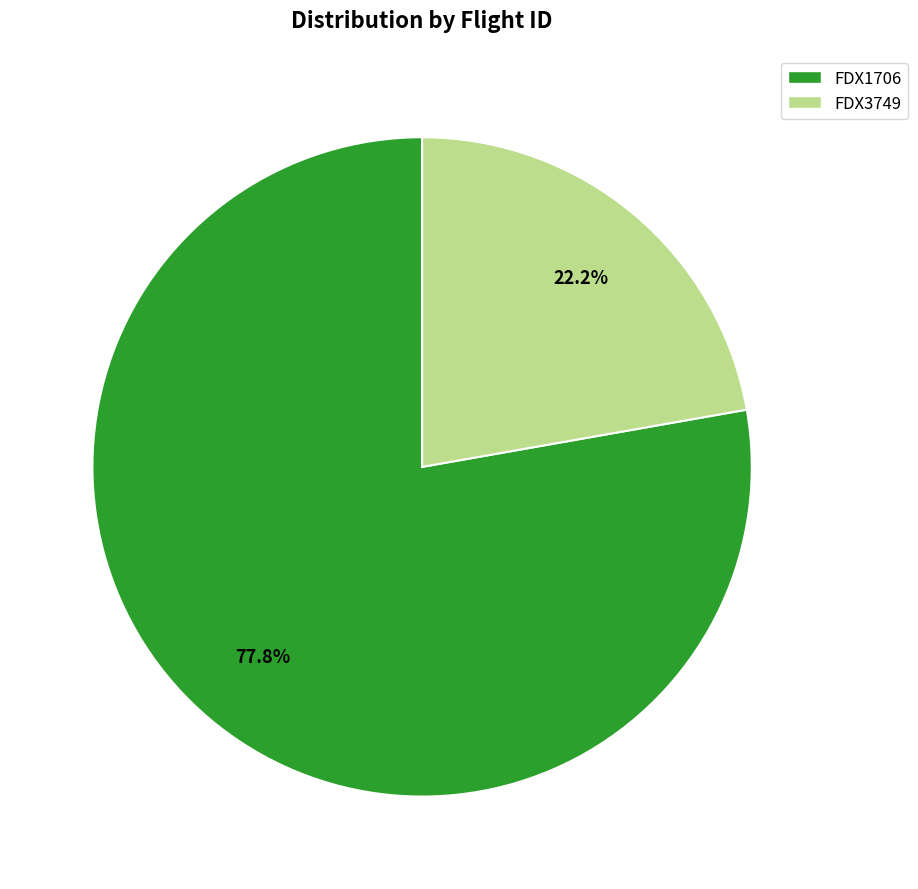

Which category accounts for the majority?

FDX1706